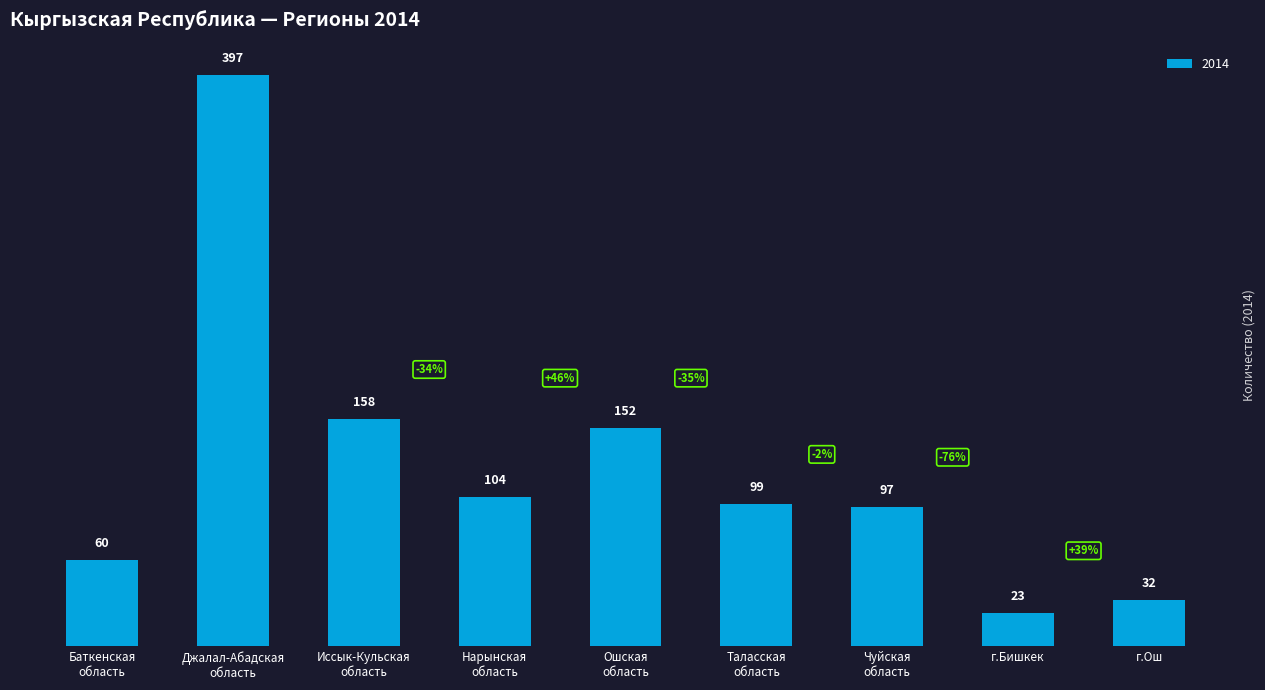

What is the change in value from Джалал-Абадская
область to Иссык-Кульская
область?

-239